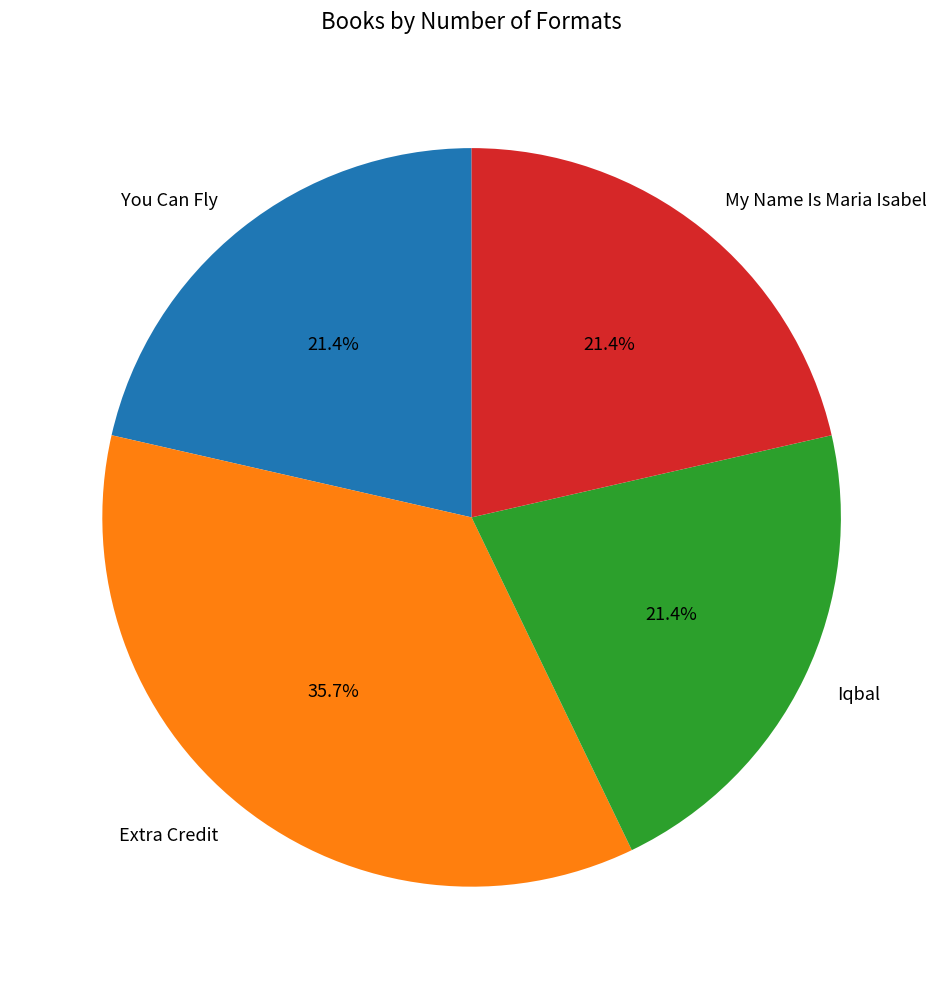

What is the ratio of the value at You Can Fly to the value at My Name Is Maria Isabel?

1.0